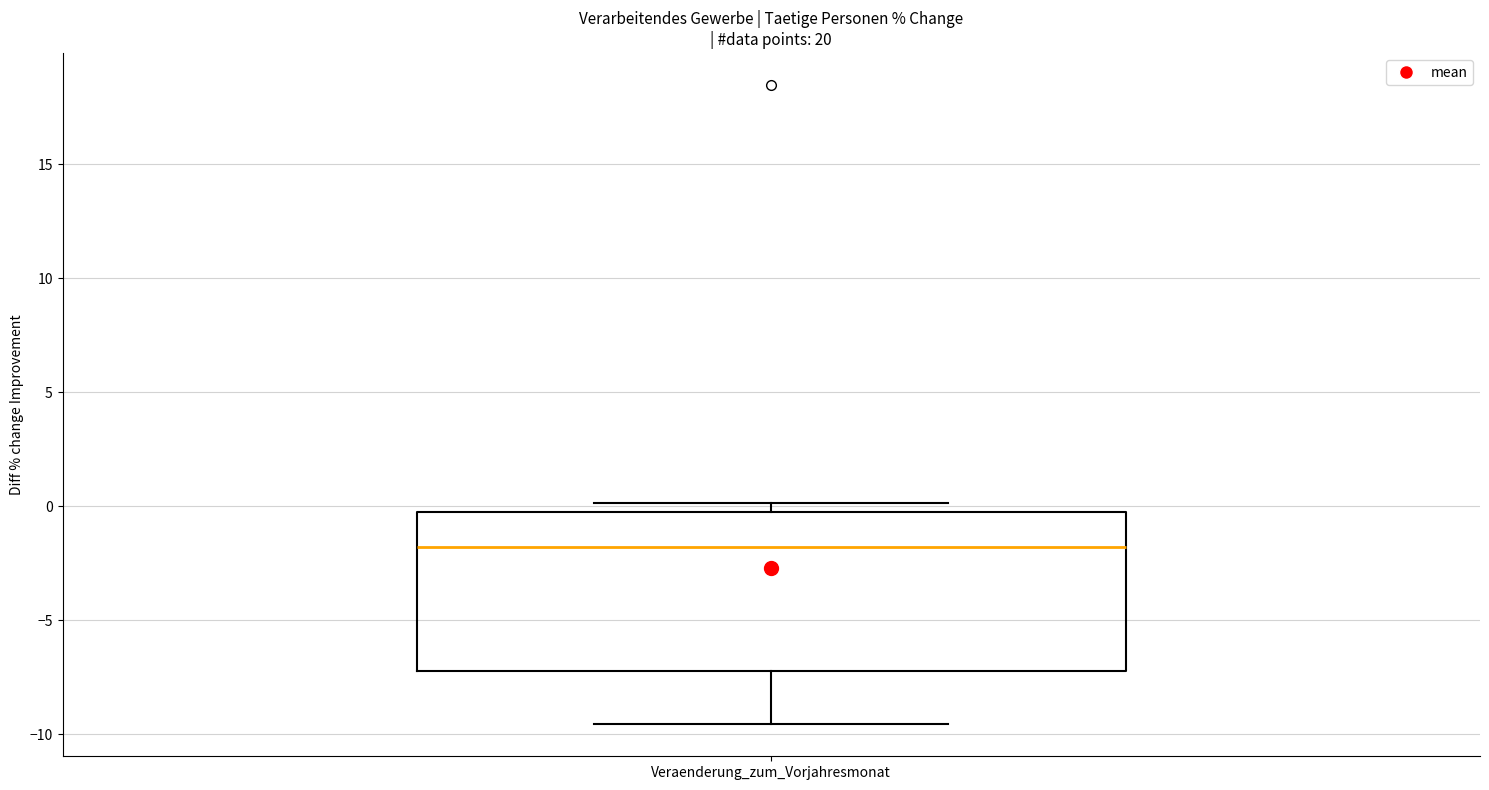

Transcribe this box plot: give where the median line is, the range the box spans, and where the two whiskers end, as read against the y-axis. The values are not printed on the chart, so give them approximately, as read against the axis.

median -2.0, box -7.0 to -0.5, whiskers -9.5 to 0.0